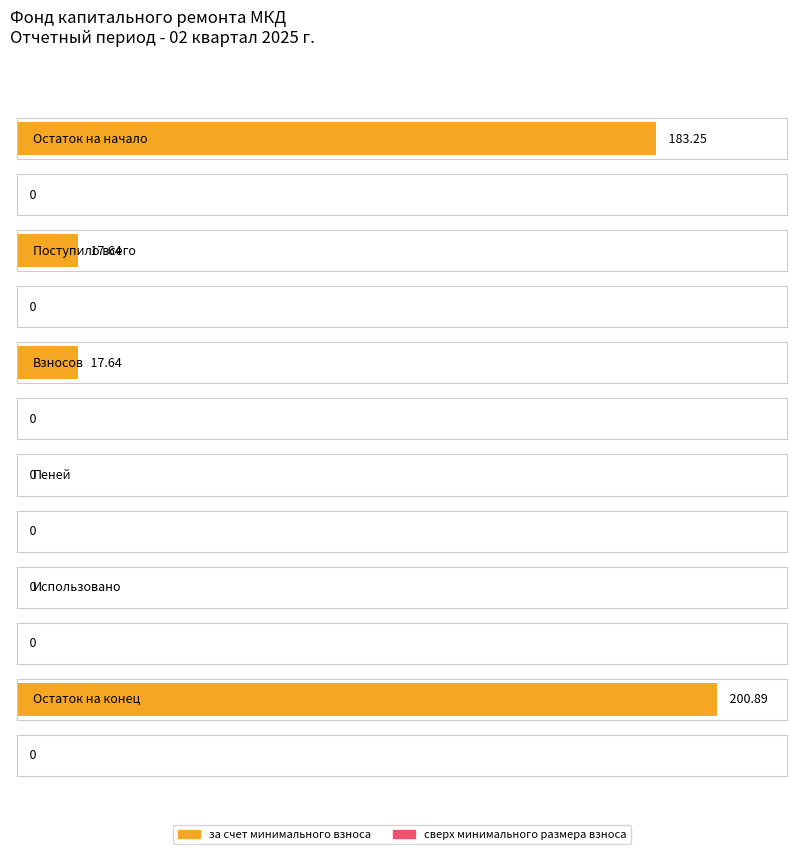

What is the spread (max minus min) of values at Поступило всего?

17.6